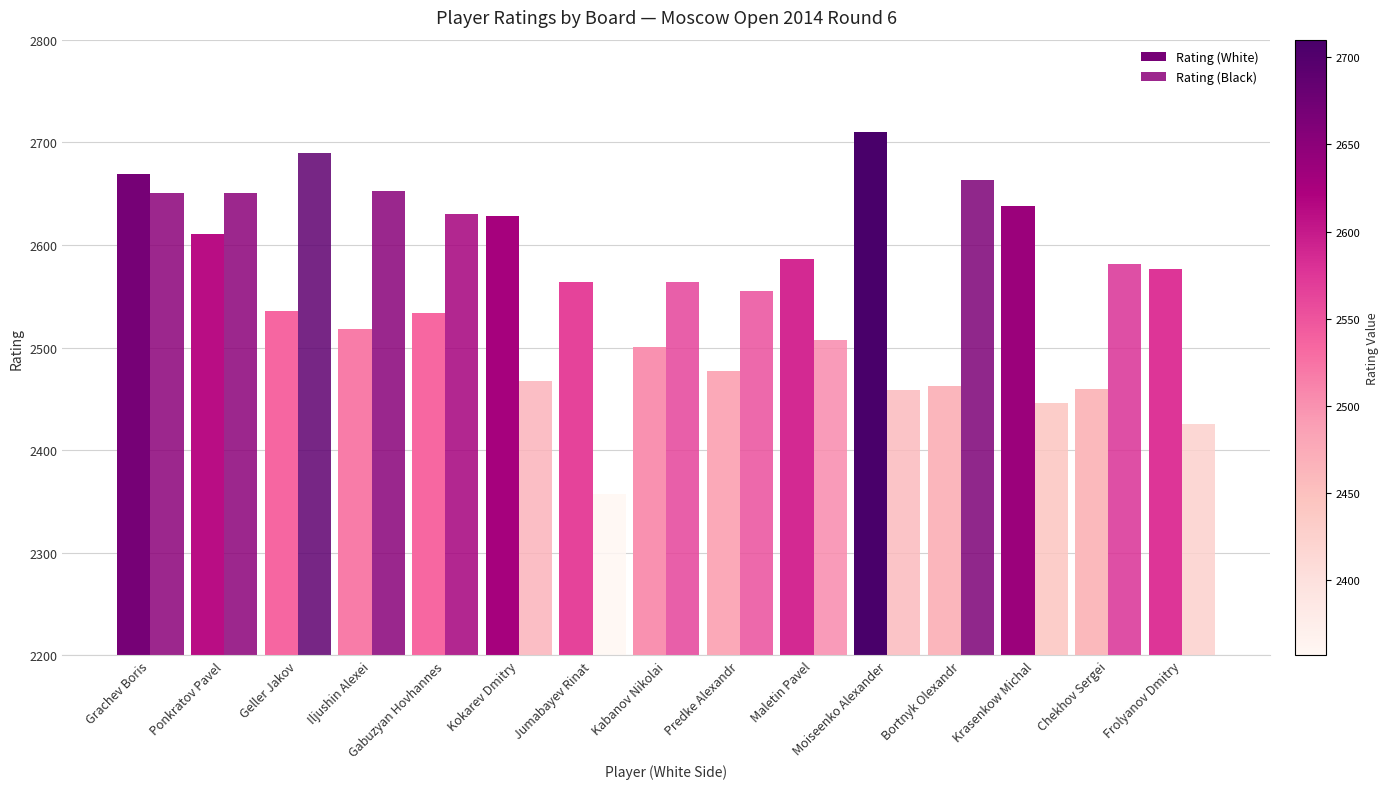

Does the chart contain stacked bars?

No